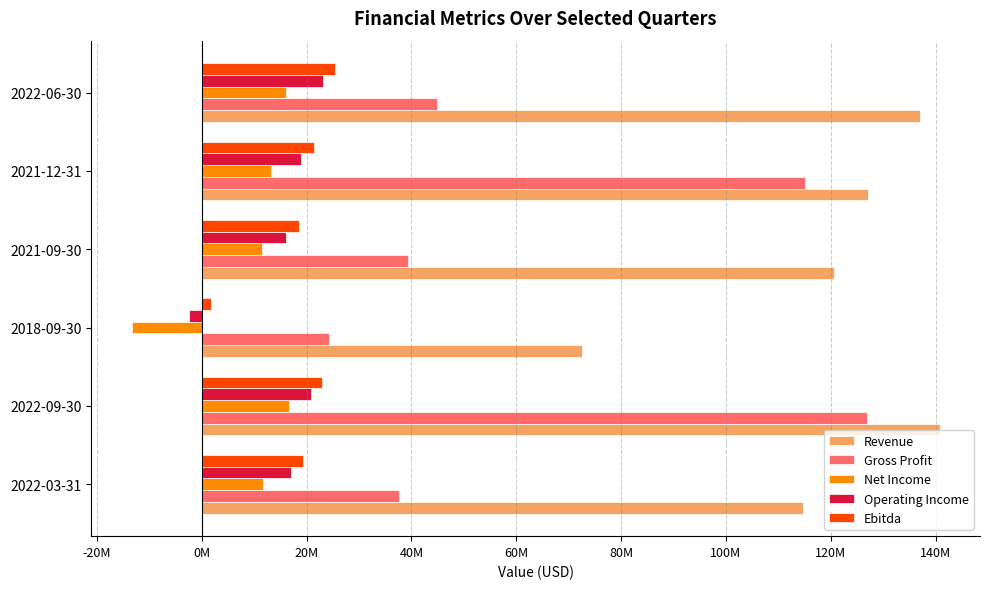

What are all the series names shown in the legend?

Revenue, Gross Profit, Net Income, Operating Income, Ebitda